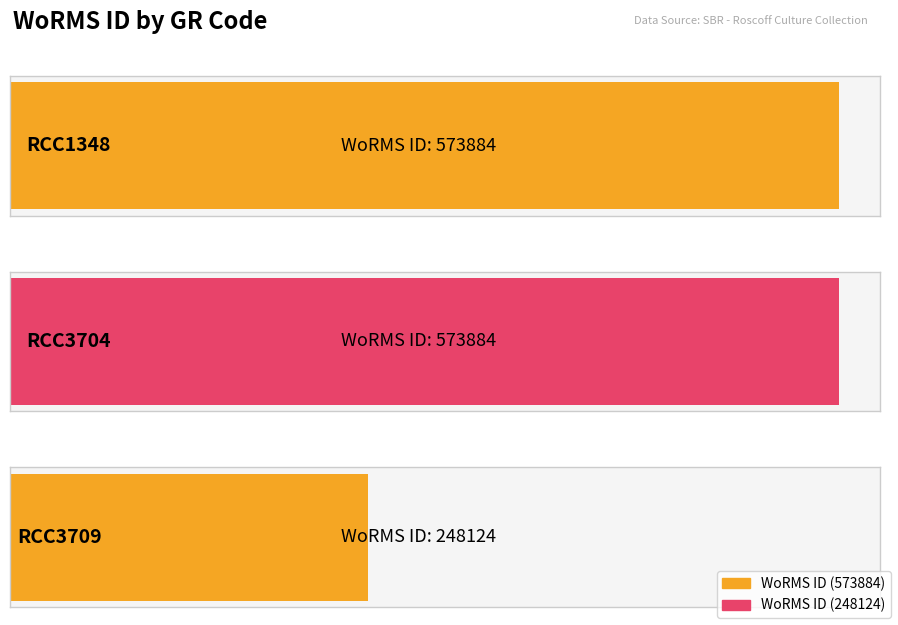

What is the average value?

465297